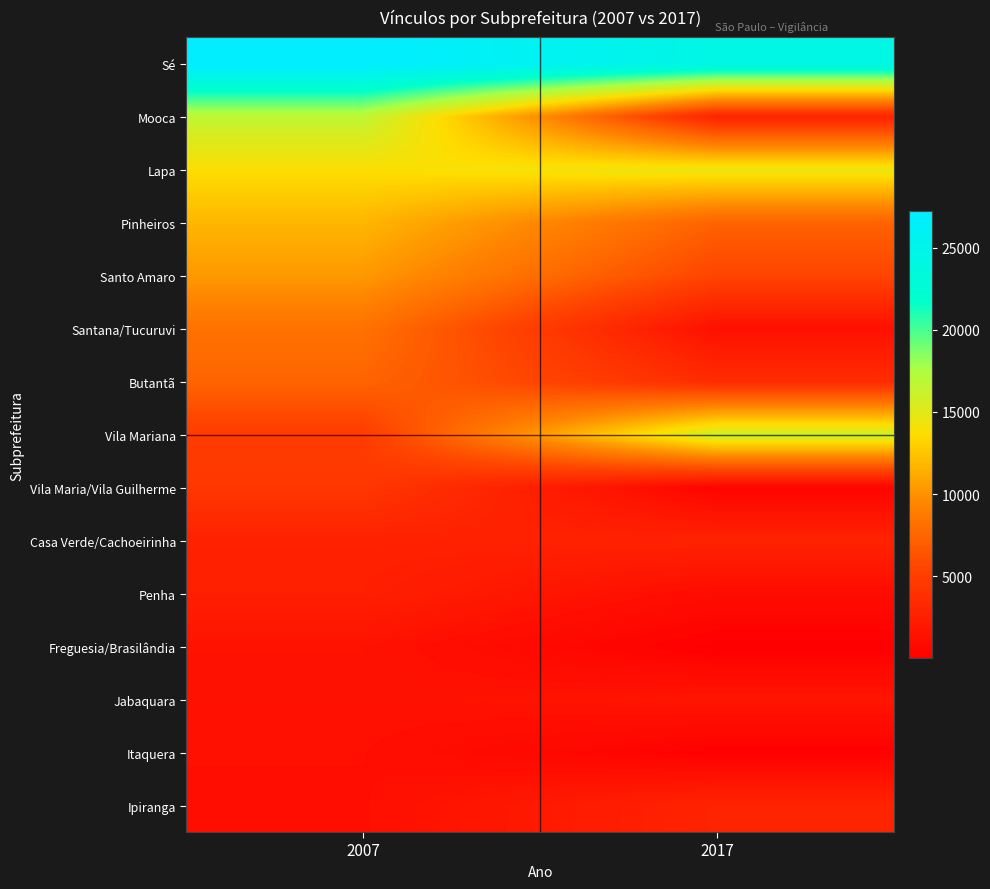

Reading right to left, extract all data points from this chart.

Sé: 2017=24374	2007=27234
Mooca: 2017=2881	2007=16631
Lapa: 2017=14535	2007=13707
Pinheiros: 2017=7305	2007=11769
Santo Amaro: 2017=5483	2007=10362
Santana/Tucuruvi: 2017=1323	2007=8236
Butantã: 2017=3539	2007=7415
Vila Mariana: 2017=15934	2007=4845
Vila Maria/Vila Guilherme: 2017=397	2007=4455
Casa Verde/Cachoeirinha: 2017=2785	2007=2676
Penha: 2017=1026	2007=2548
Freguesia/Brasilândia: 2017=1	2007=1502
Jabaquara: 2017=1718	2007=1417
Itaquera: 2017=124	2007=1291
Ipiranga: 2017=2902	2007=1239